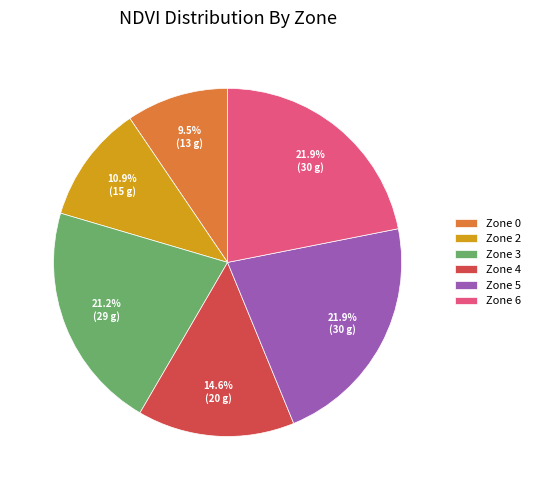

Which has a higher value, Zone 4 or Zone 5?

Zone 5